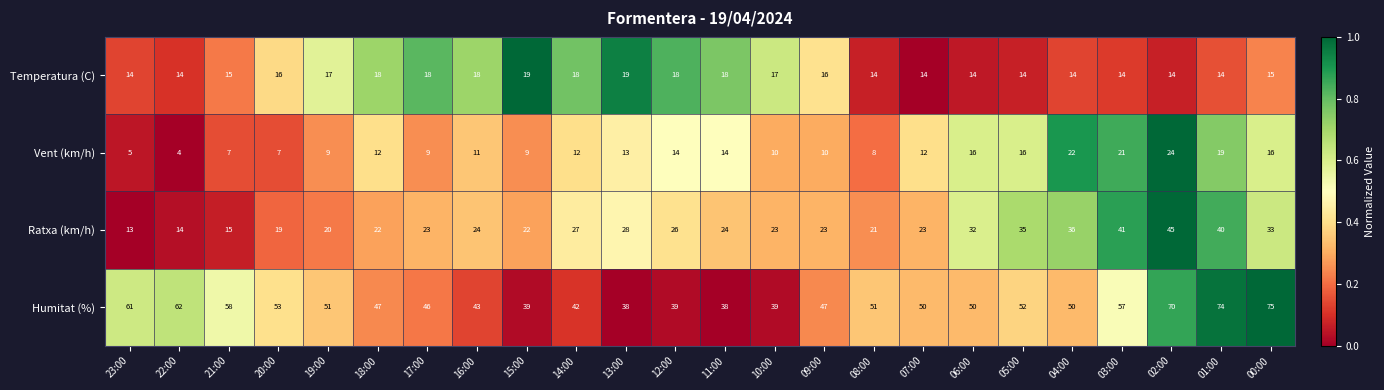

The value of Ratxa (km/h) at 12:00 is 26. True or false?

True